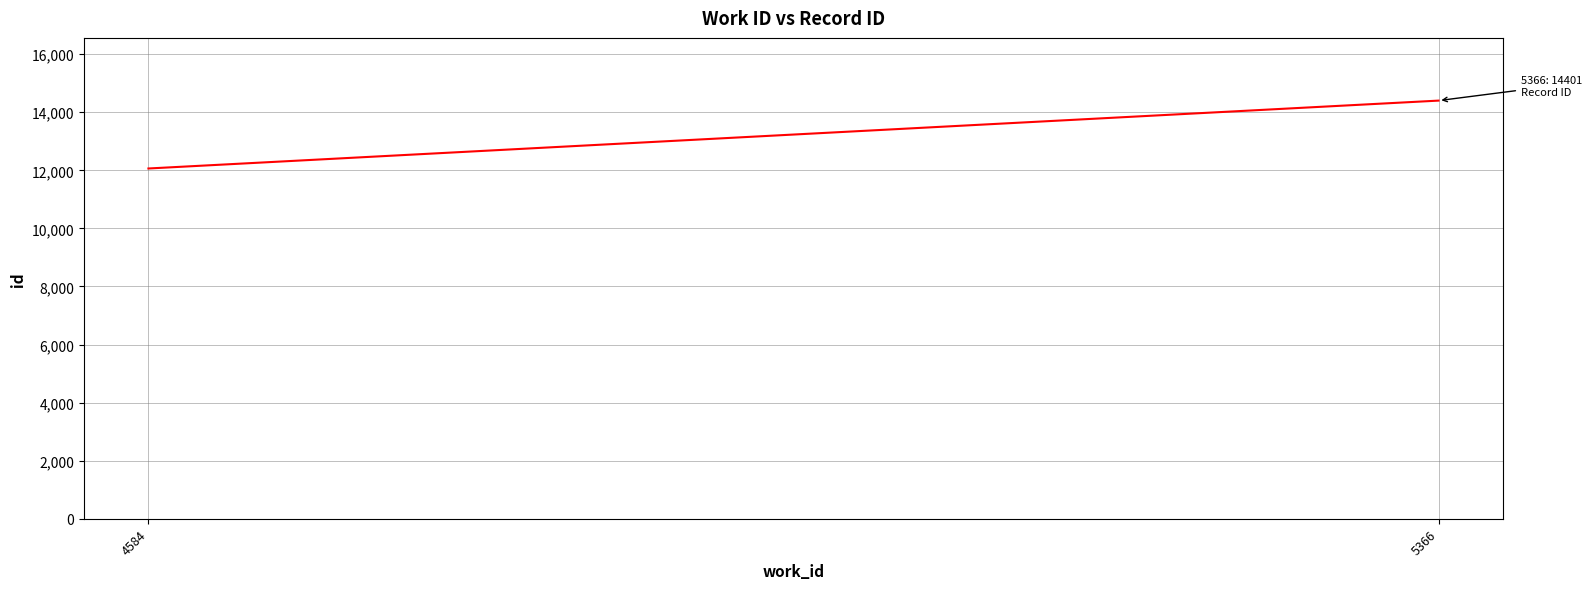

Between 4584 and 5366, which is larger?

5366